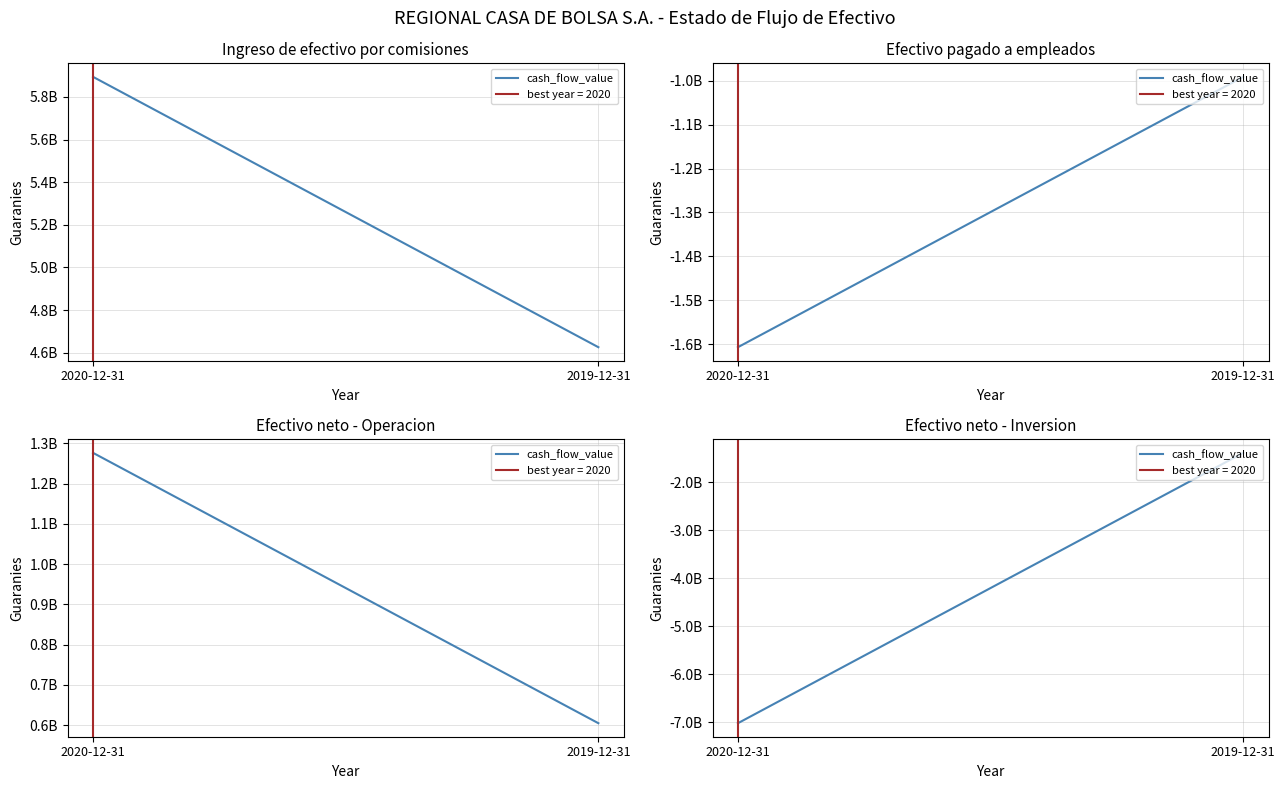

Is it true that the value at 2020-12-31 is -3320754915?

False